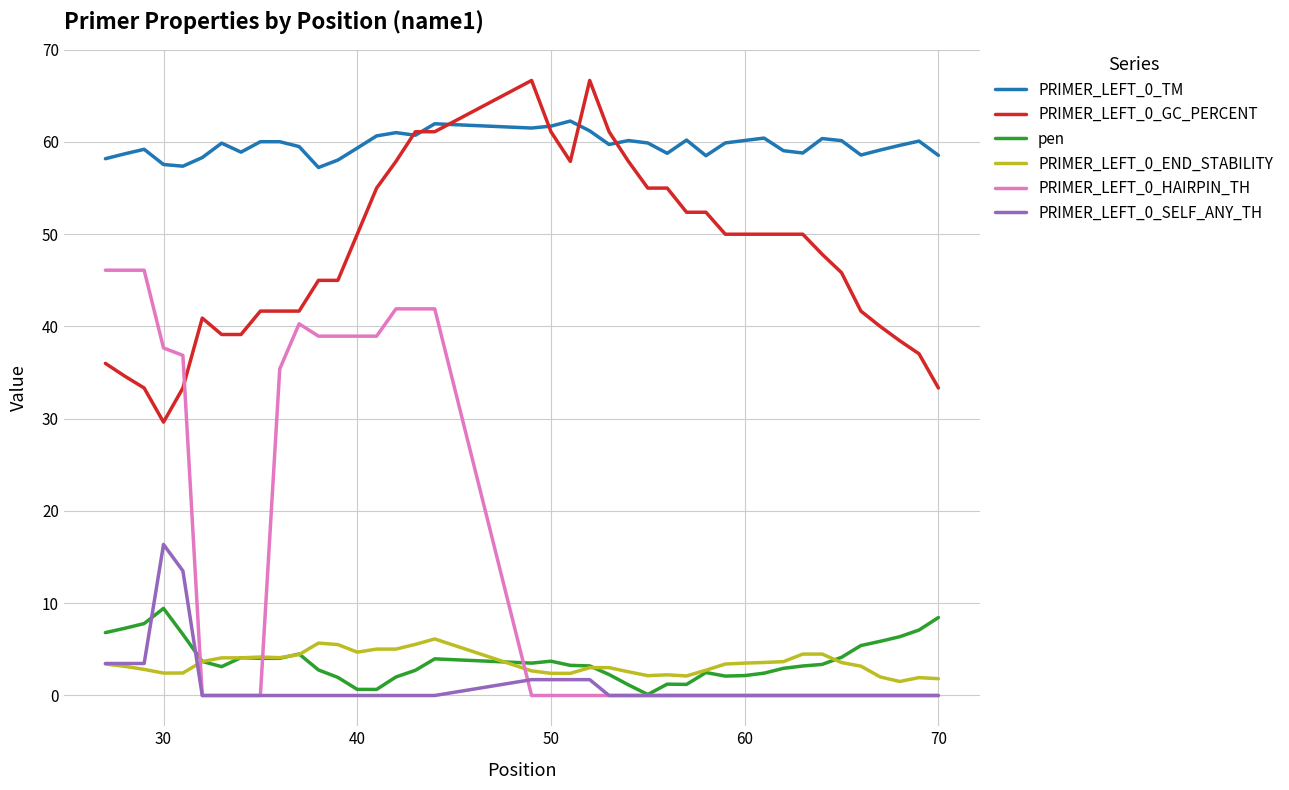

Which series has the largest total across all categories?

PRIMER_LEFT_0_TM